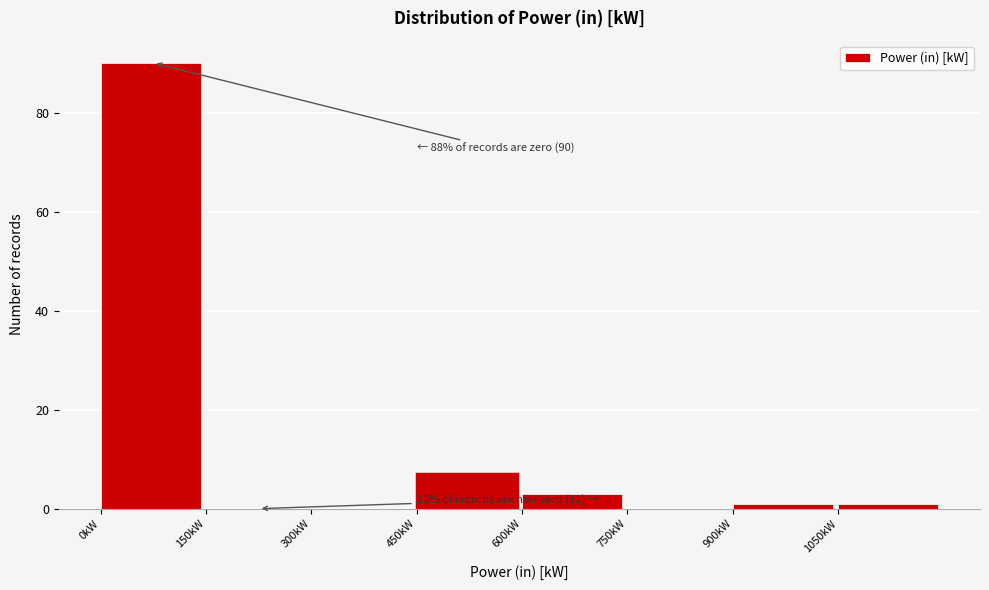

Which range on the x-axis has the tallest bar?

0 to 150